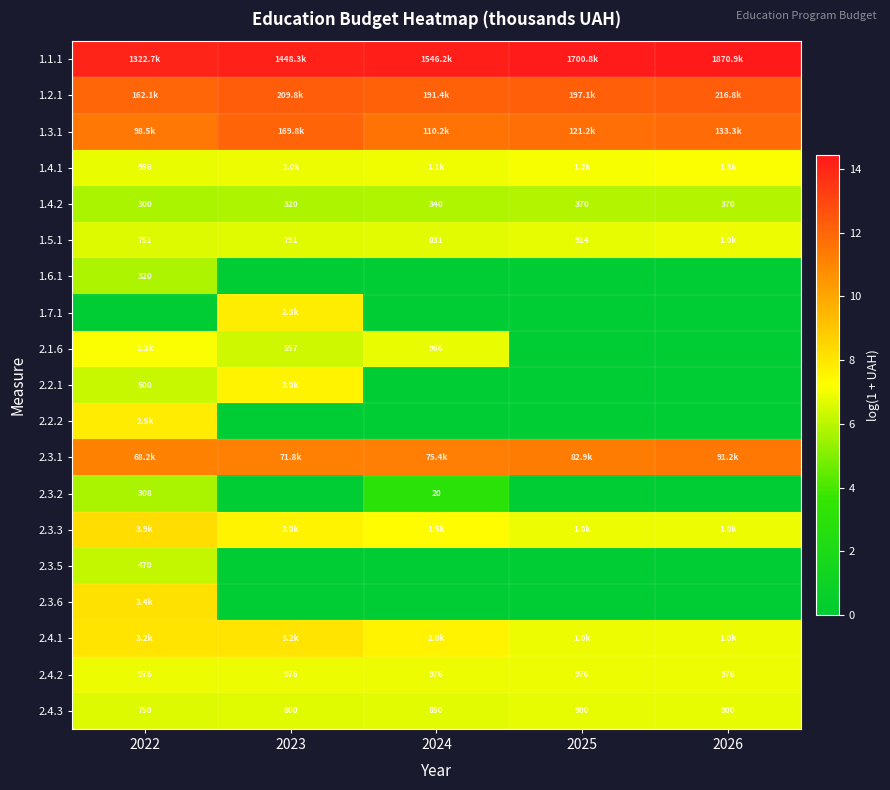

Is the value of 2.4.3 at 2022 greater than the value of 1.7.1 at 2025?

Yes